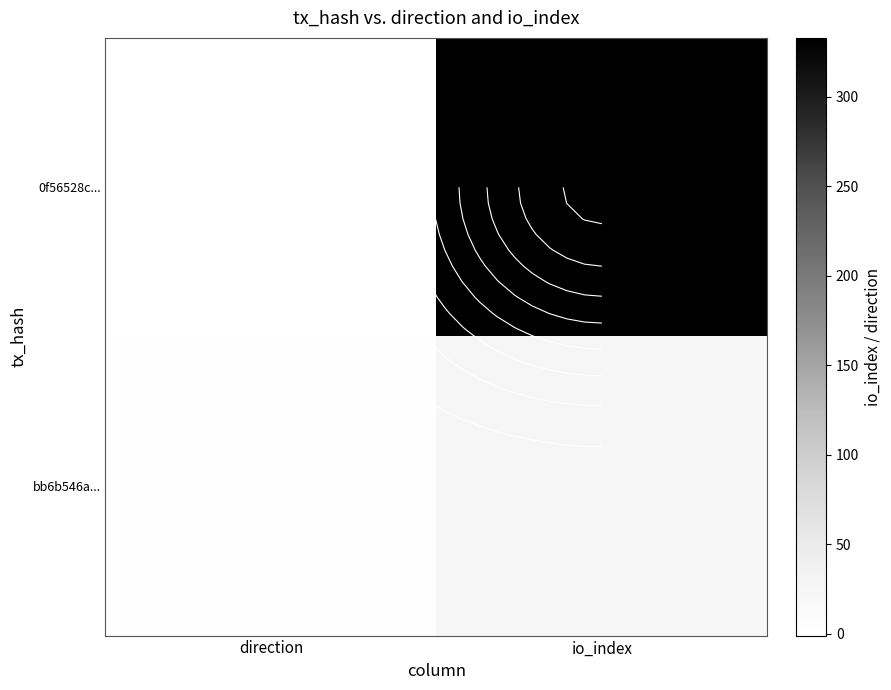

How many series are shown in this chart?

2